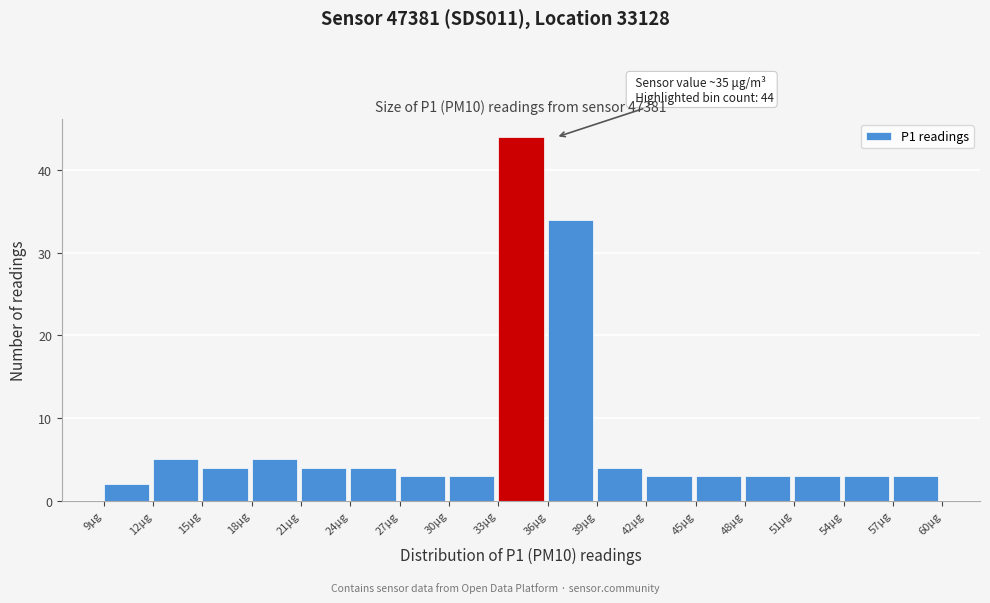

Which range on the x-axis has the tallest bar?

33 to 36